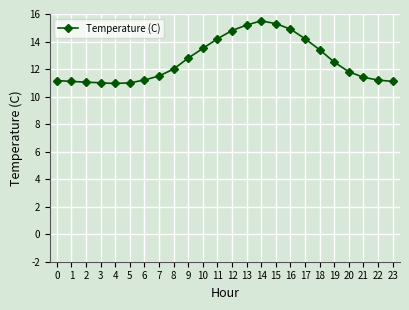

At which category does the chart reach its peak across all series?

14